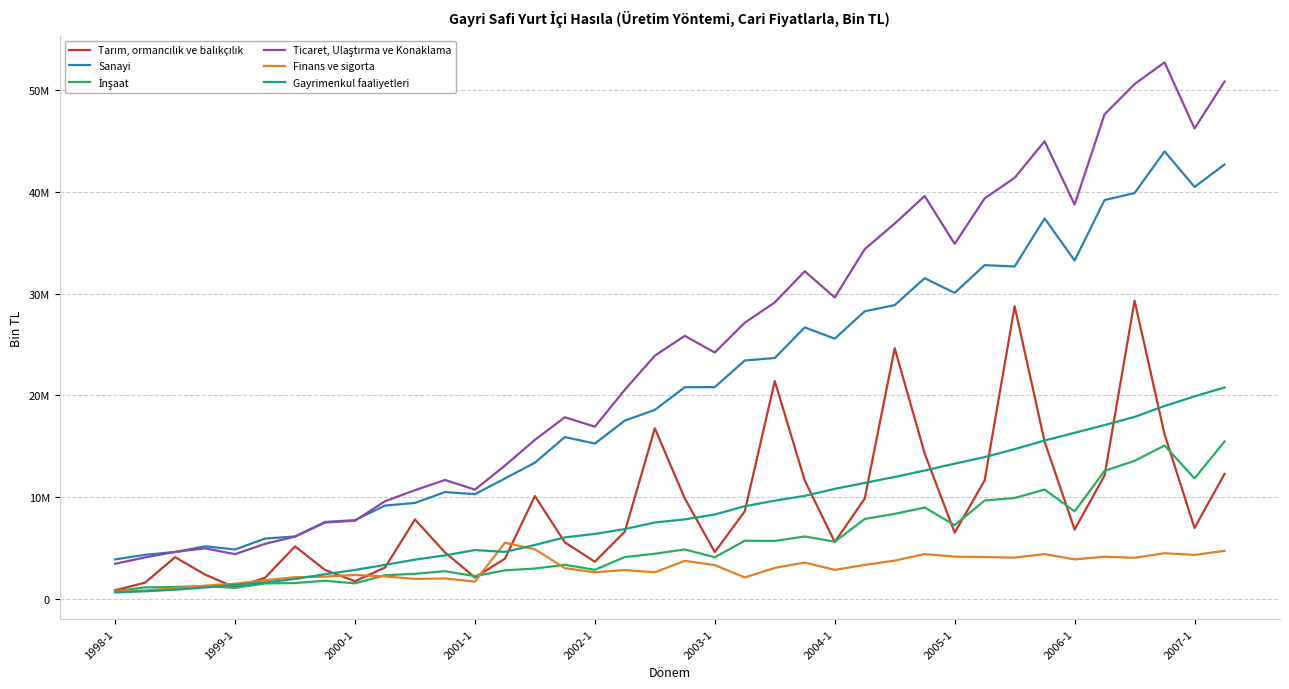

Is this an area chart (filled region under the line)?

No